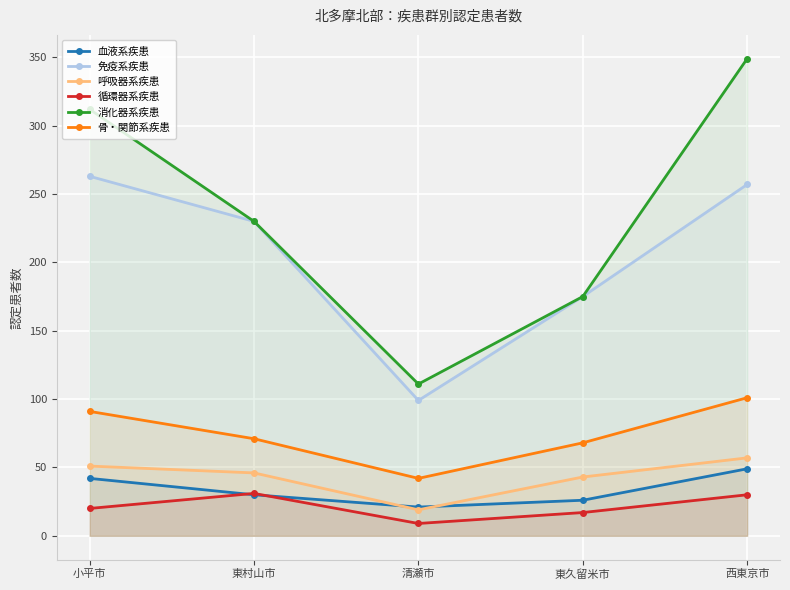

Which series changed the most between 小平市 and 西東京市?

消化器系疾患